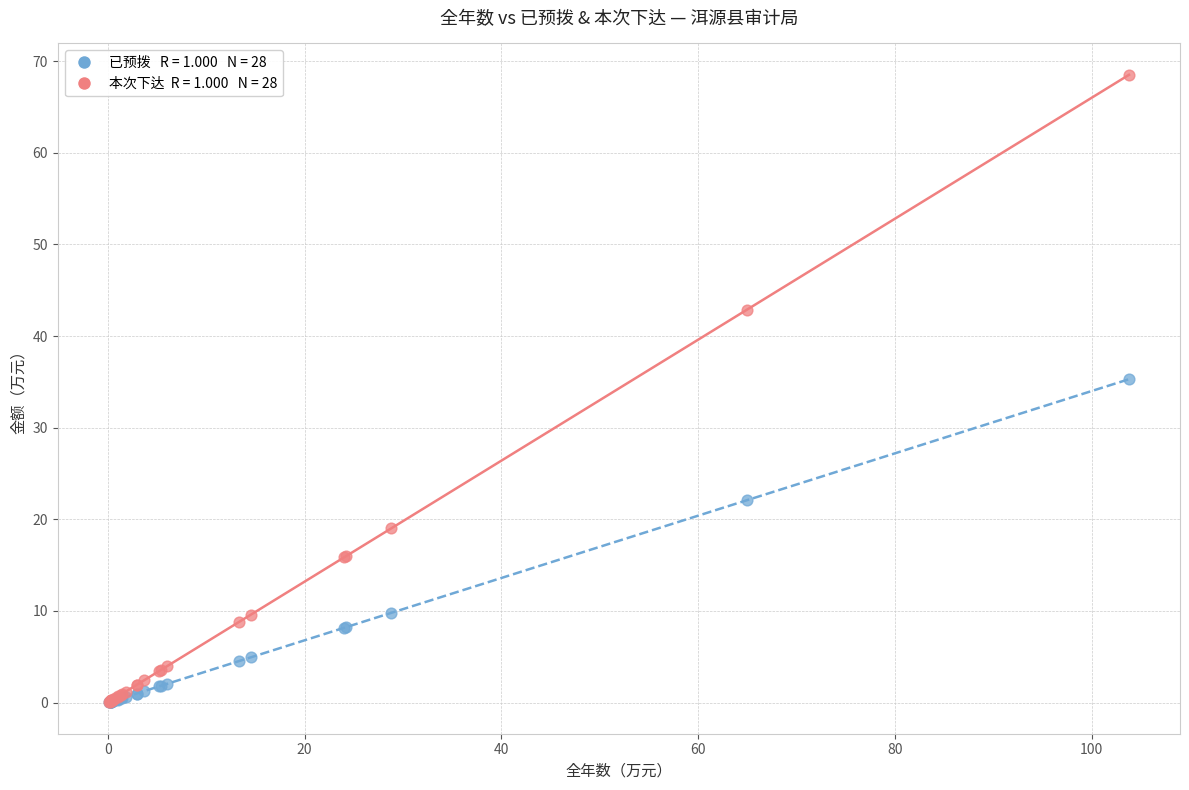

Across all series, what Y value is closest to 34?

35.3